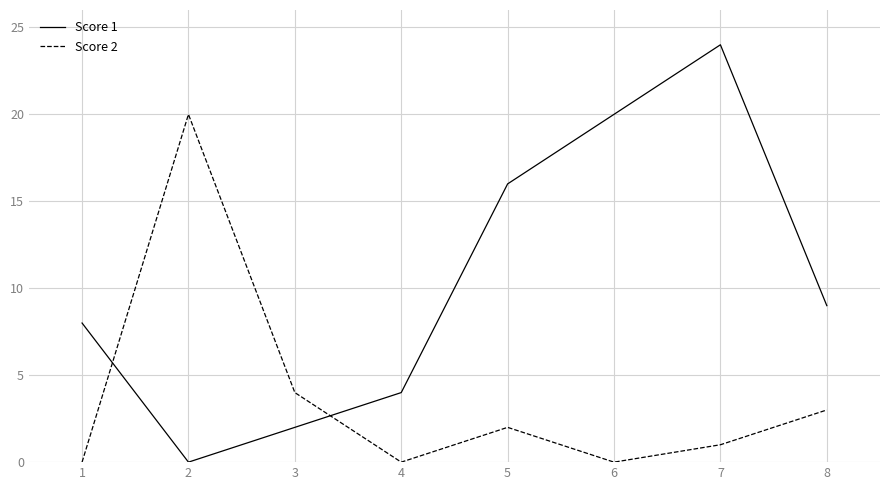

What are all the series names shown in the legend?

Score 1, Score 2